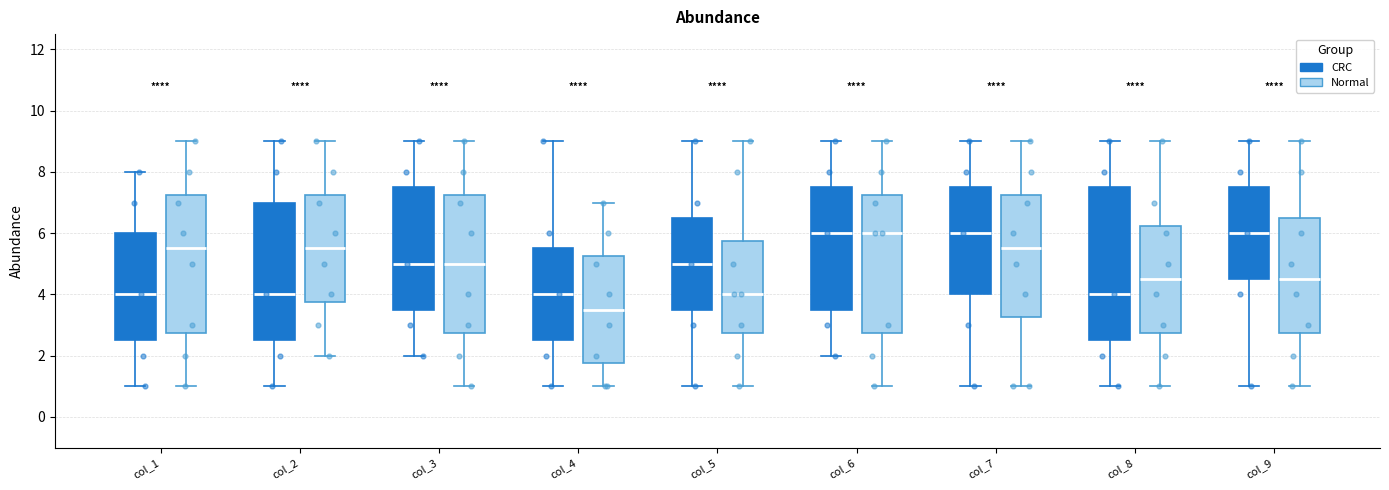

Comparing the boxes themselves (not the whiskers), which one is the tallest?

col_8 (CRC)